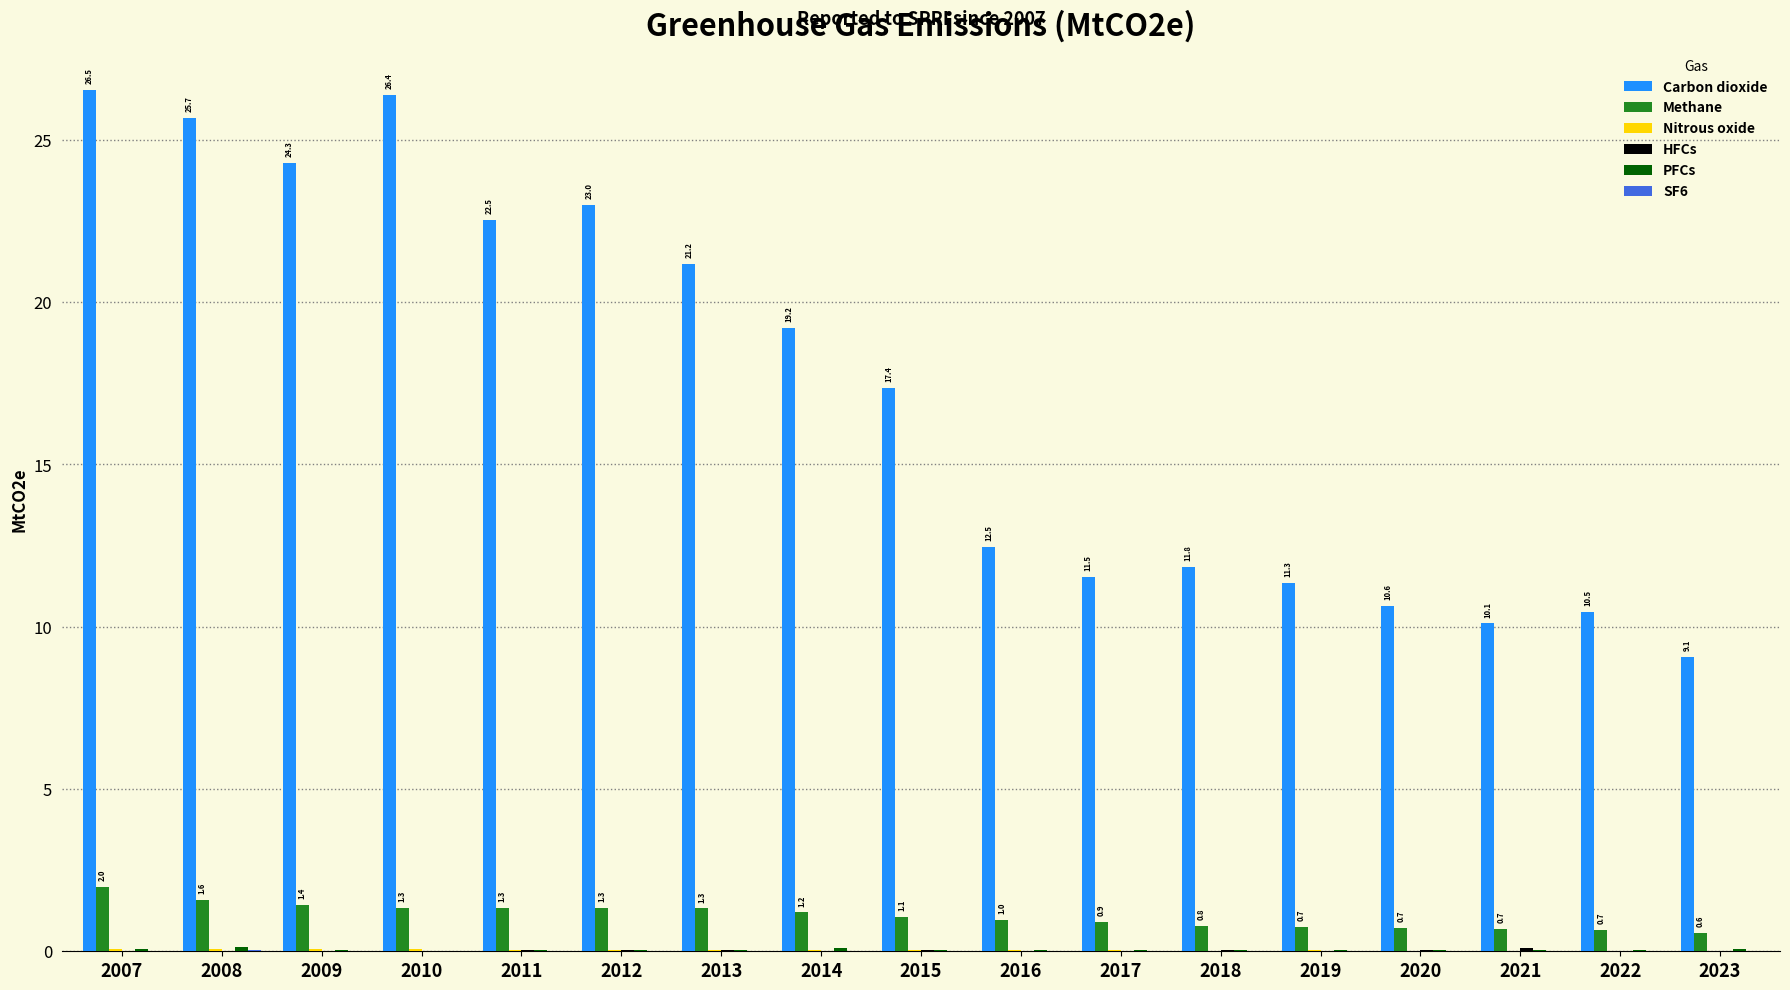

The Carbon dioxide series shows 18.3 at 2018. True or false?

False